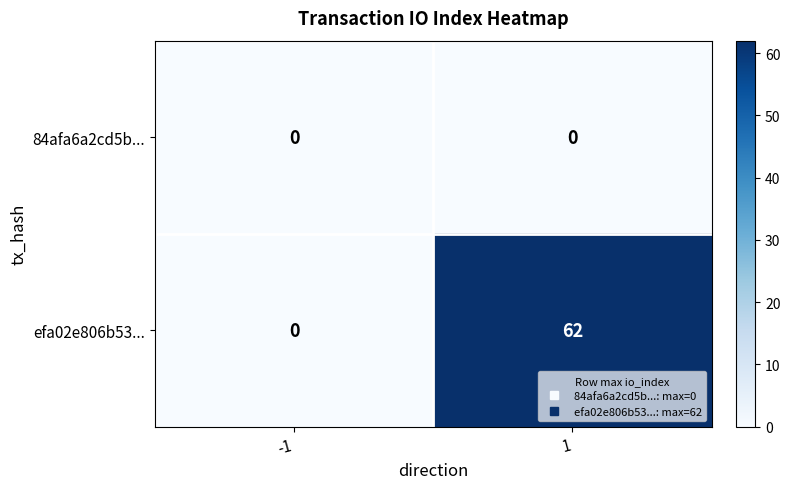

List the series in order of their overall mean, lowest first.

84afa6a2cd5b..., efa02e806b53...